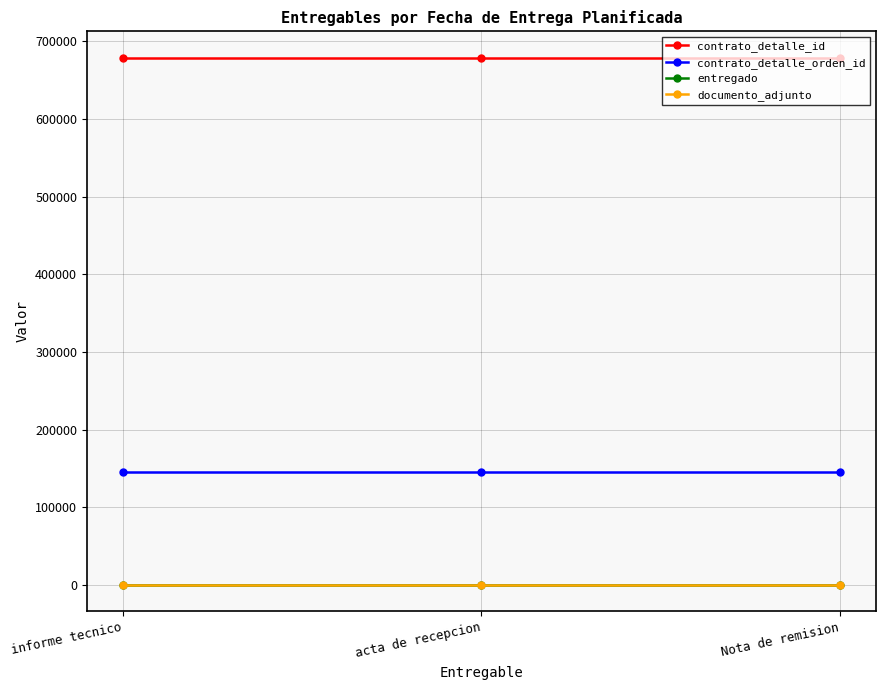

Does the chart have visible grid lines?

Yes